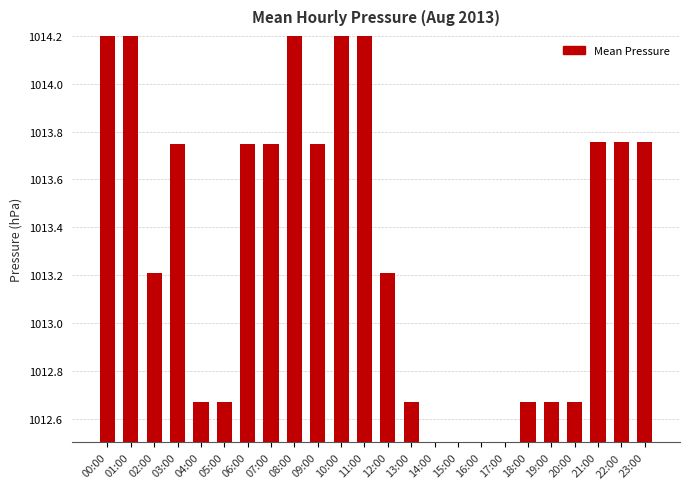

Reading left to right, extract all data points from this chart.

1014.8	1014.3	1013.2	1013.8	1012.7	1012.7	1013.8	1013.8	1014.3	1013.8	1014.3	1014.3	1013.2	1012.7	1012.1	1011.6	1011.6	1012.1	1012.7	1012.7	1012.7	1013.8	1013.8	1013.8